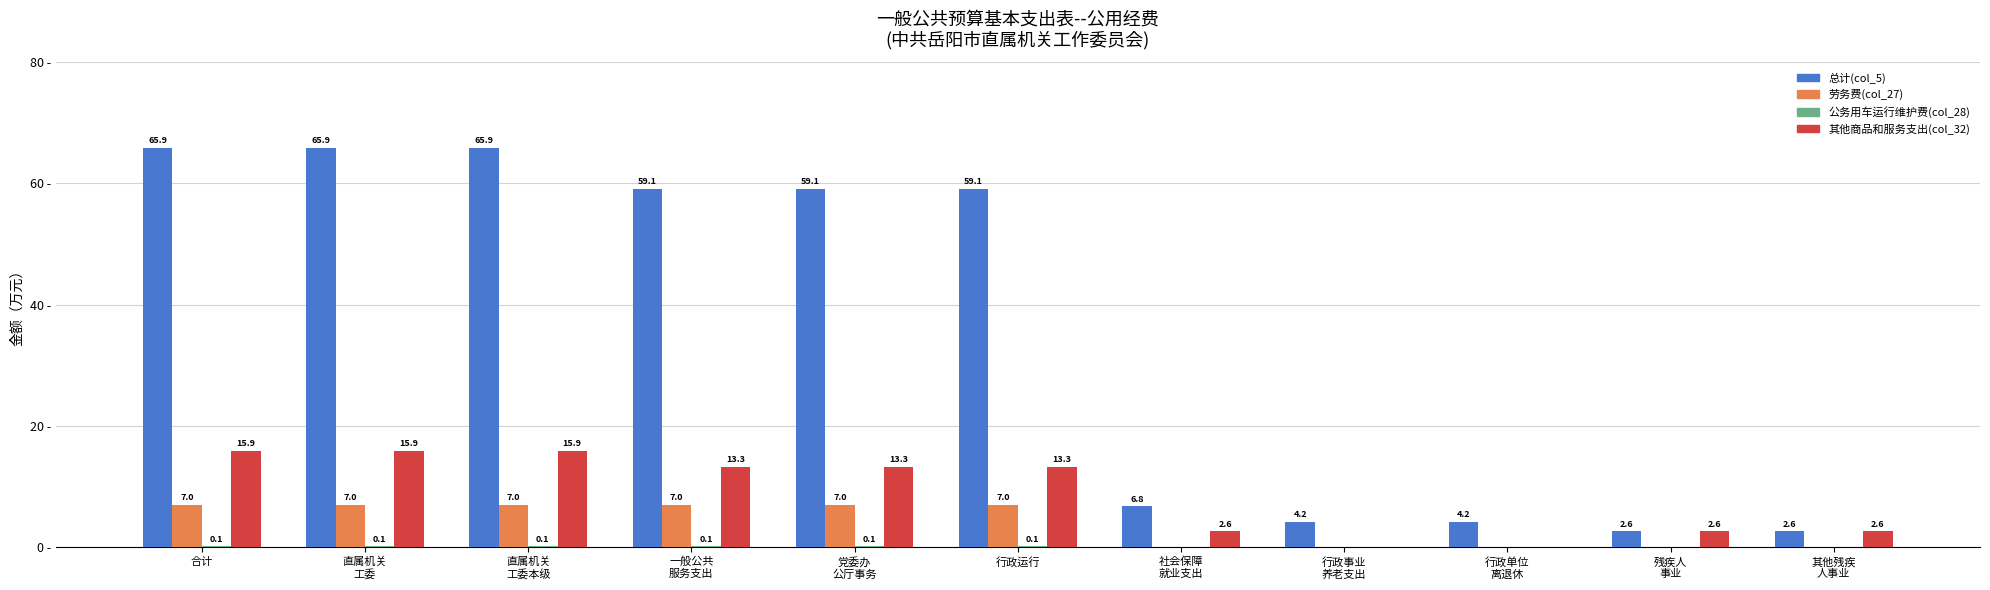

At which label does 其他商品和服务支出(col_32) first exceed 13?

合计